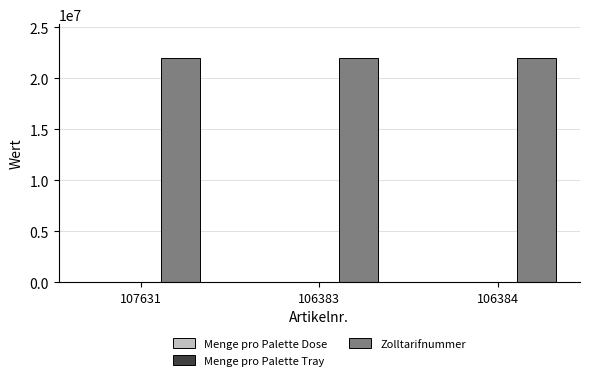

Which series has the largest total across all categories?

Zolltarifnummer